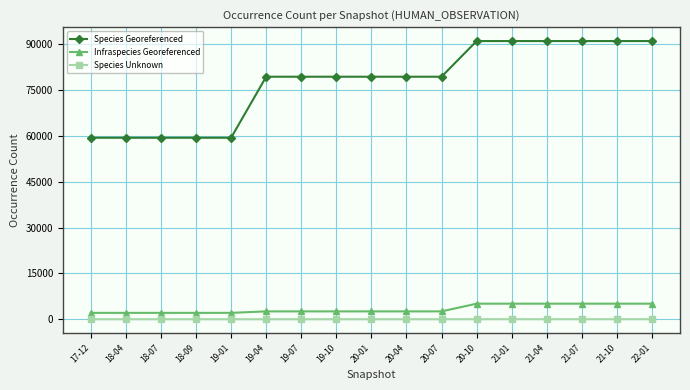

Which series changed the most between 17-12 and 20-04?

Species Georeferenced